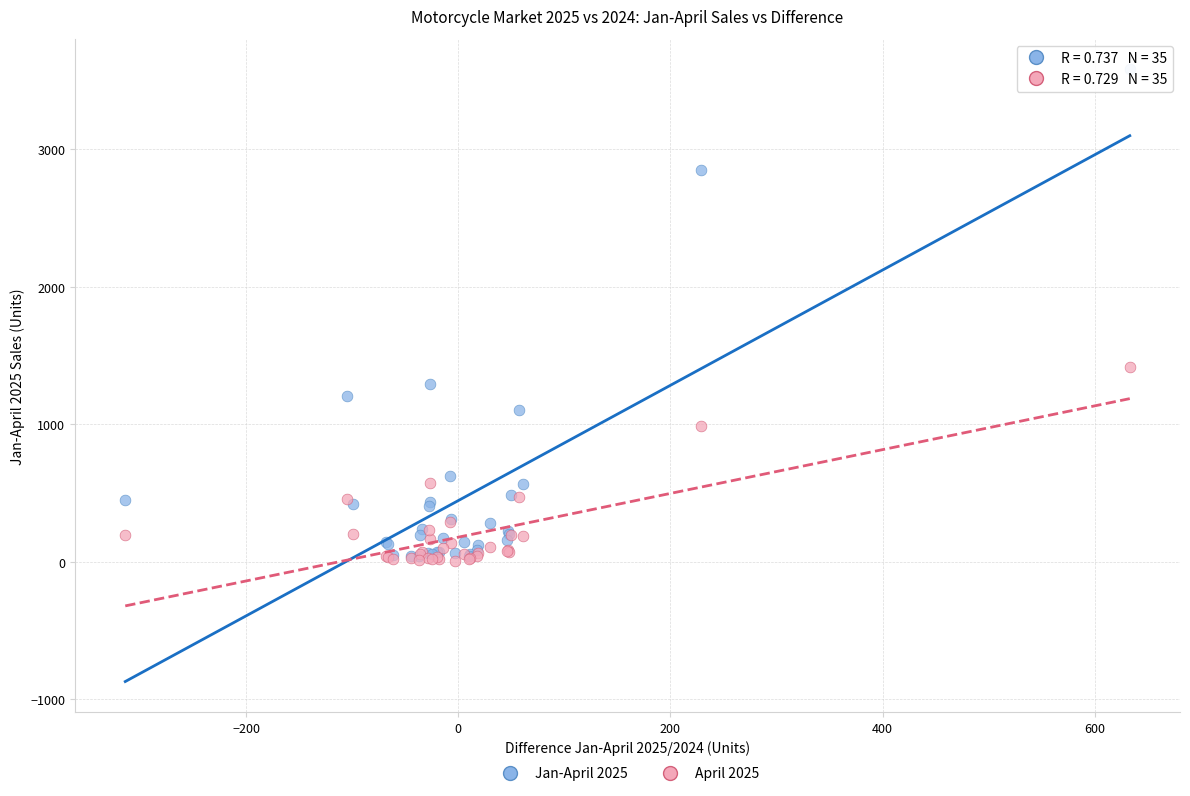

What are all the series names shown in the legend?

Jan-April 2025, April 2025